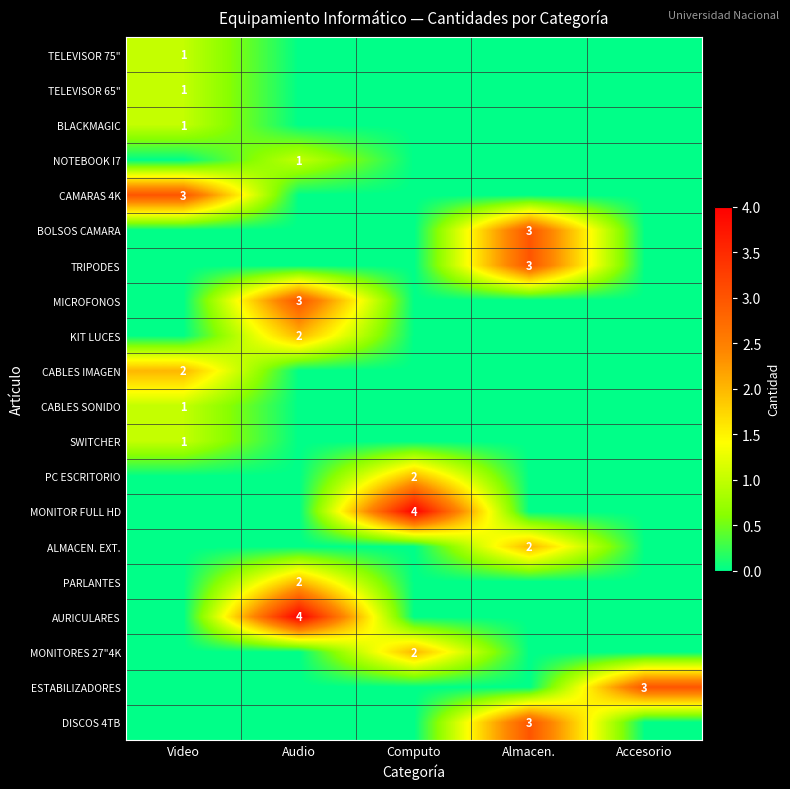

The value of CAMARAS 4K at Video is 1. True or false?

False